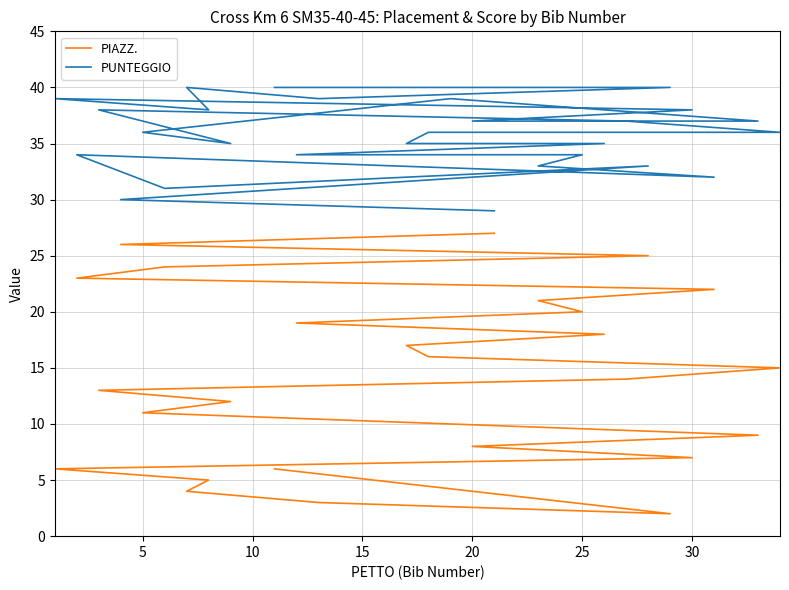

True or false: PIAZZ. and PUNTEGGIO cross at least once.

False